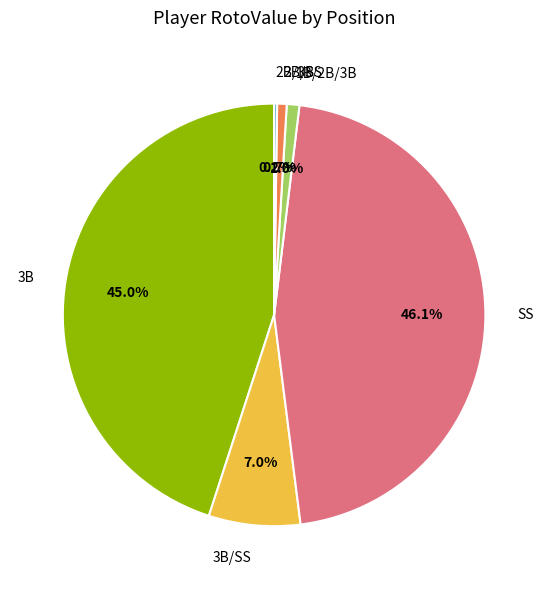

Which has a higher value, 2B/SS or SS?

SS